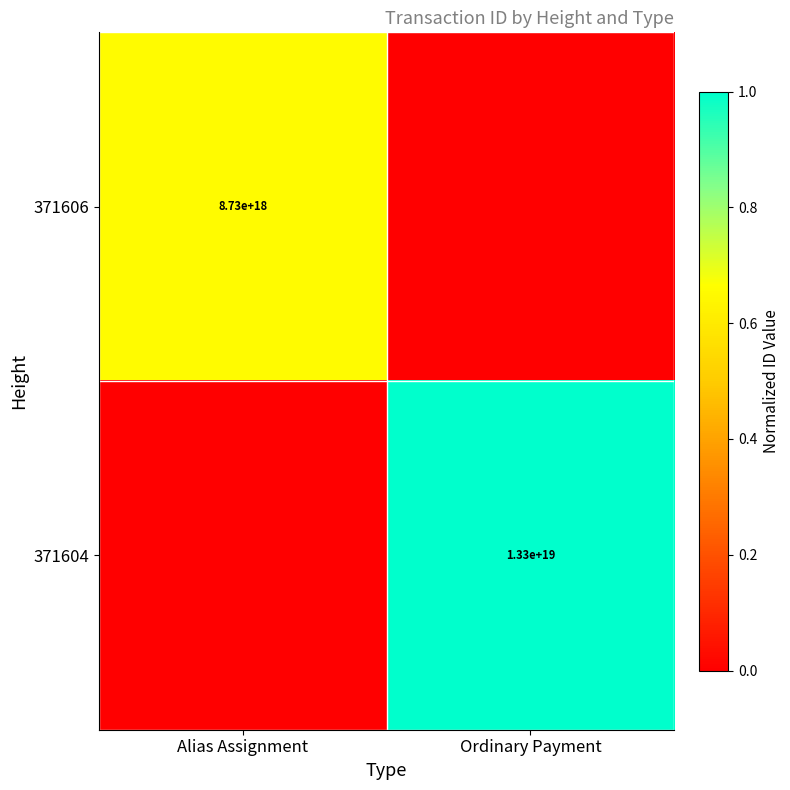

What is the total value across all series at Alias Assignment?

0.7